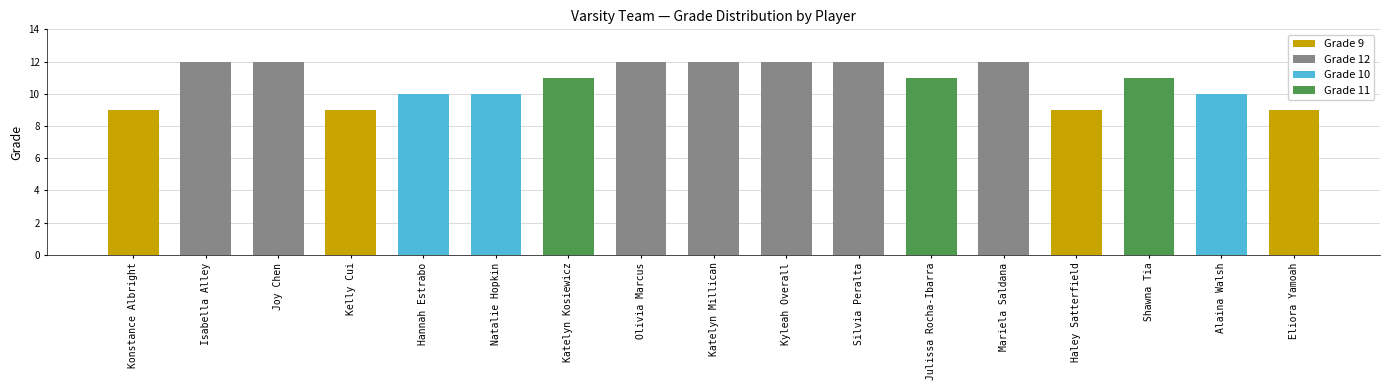

What is the minimum value shown in the chart?

9